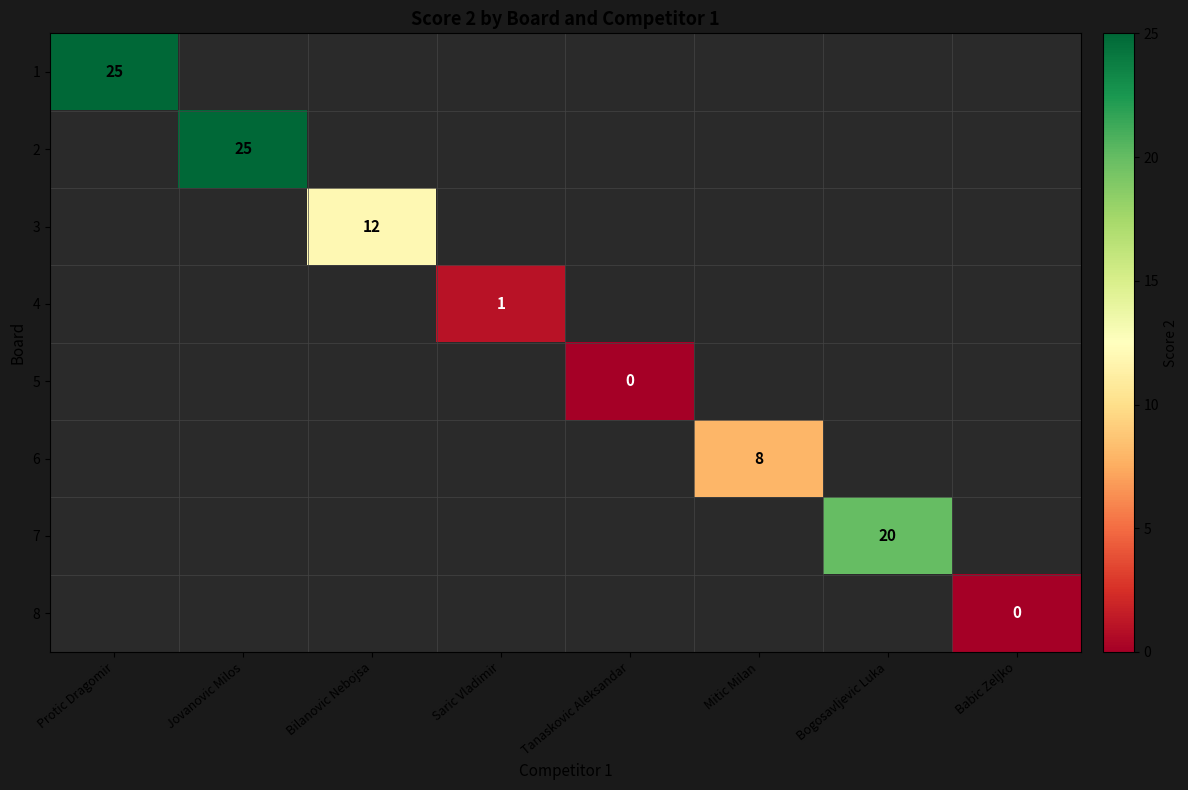

True or false: 3 has a value of 19.3 at Bilanovic Nebojsa.

False